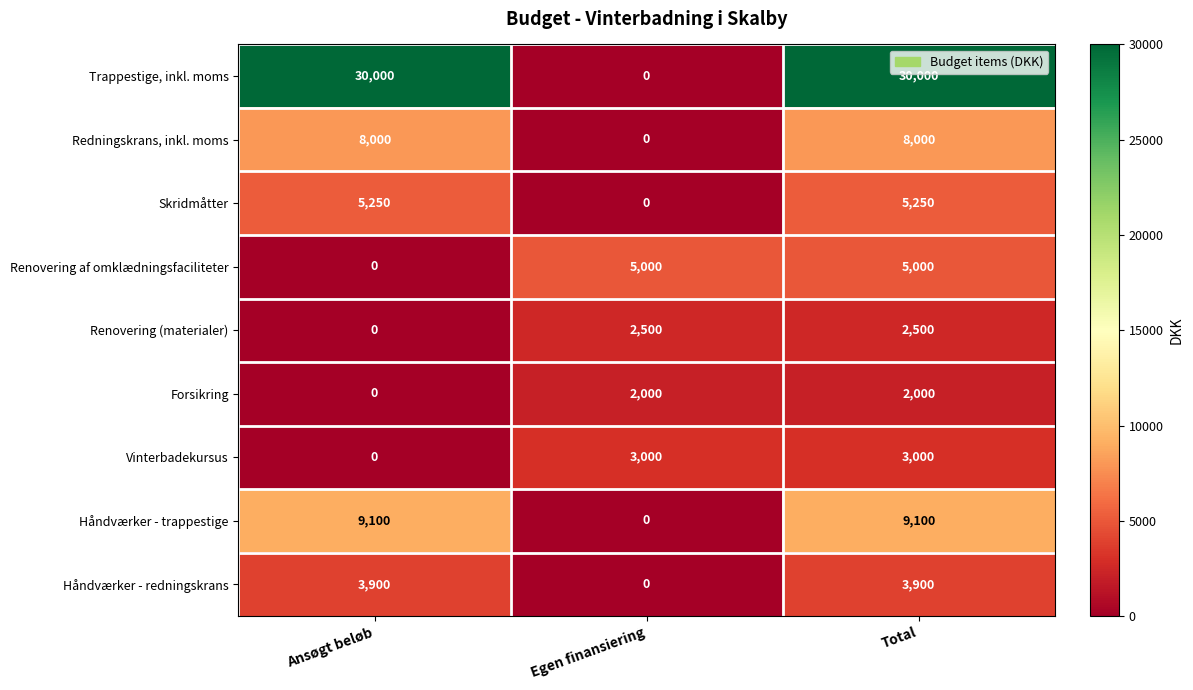

Rank the series by their maximum value, from lowest to highest.

Forsikring, Renovering (materialer), Vinterbadekursus, Håndværker - redningskrans, Renovering af omklædningsfaciliteter, Skridmåtter, Redningskrans, inkl. moms, Håndværker - trappestige, Trappestige, inkl. moms